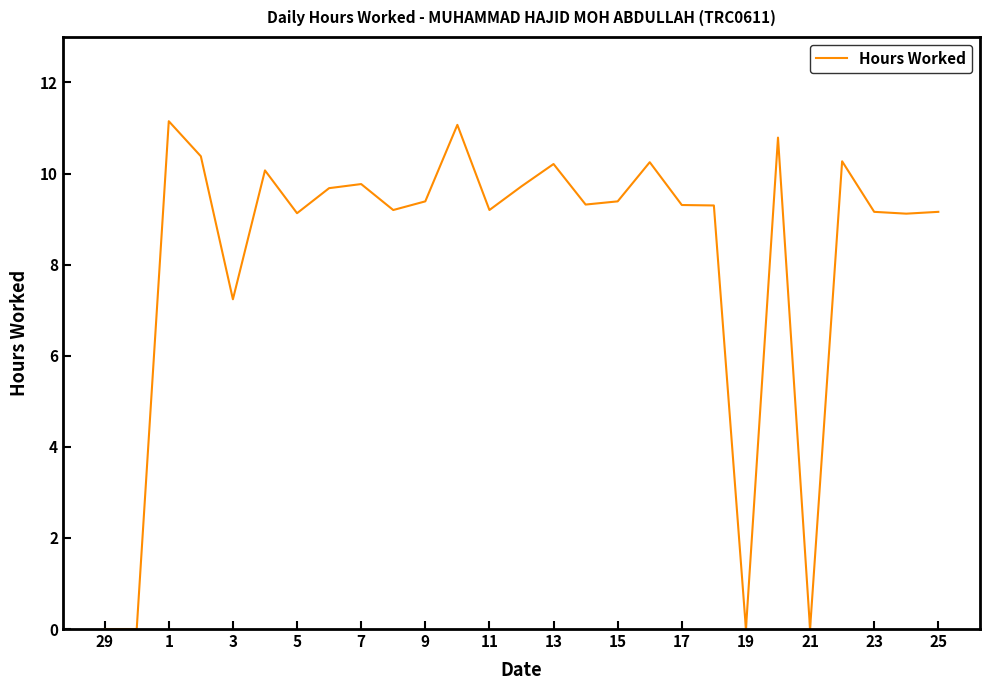

What is the greatest value displayed?

11.2